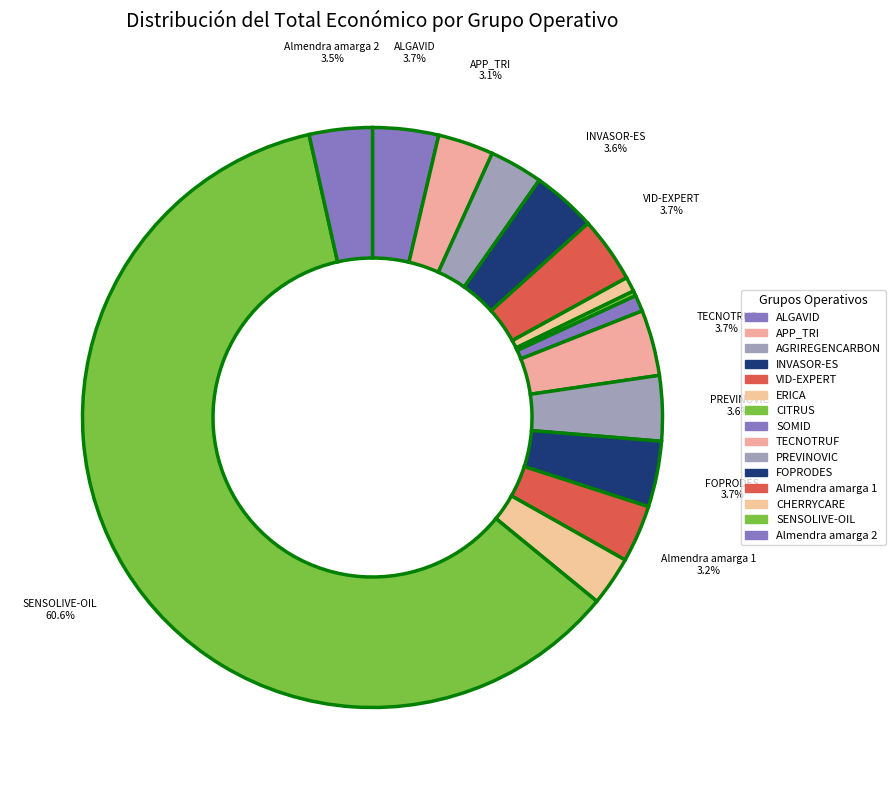

Combined, do FOPRODES and AGRIREGENCARBON account for over 50%?

No